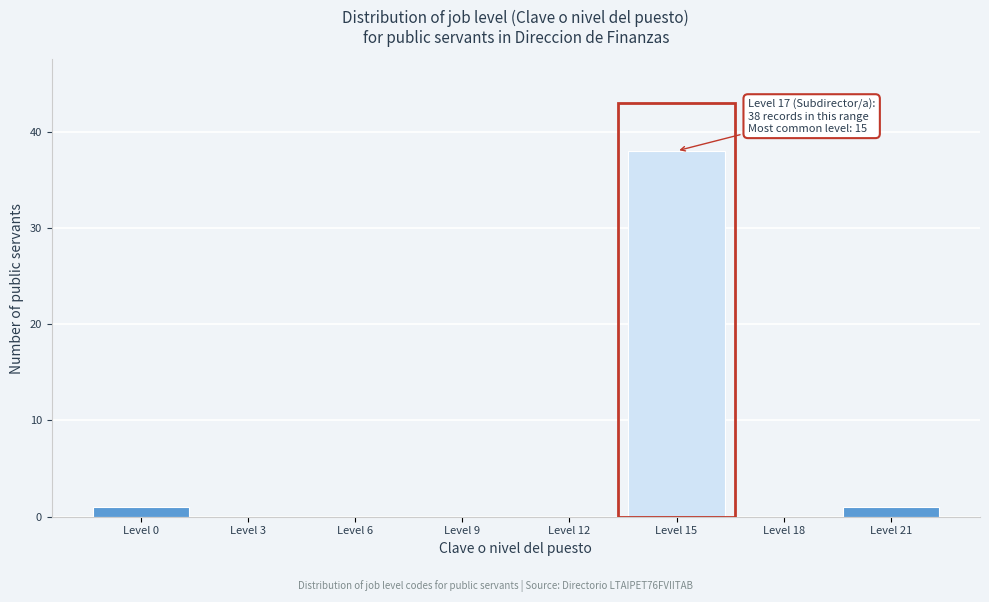

Reading left to right, list all the values displayed in this chart.

Level 0=1	Level 3=0	Level 6=0	Level 9=0	Level 12=0	Level 15=38	Level 18=0	Level 21=1